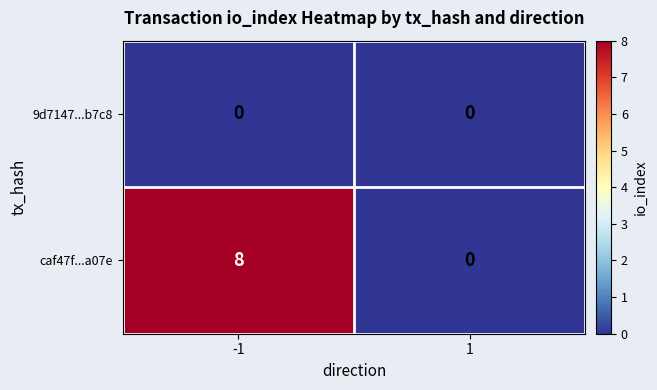

Which series has the widest spread of values?

caf47f...a07e